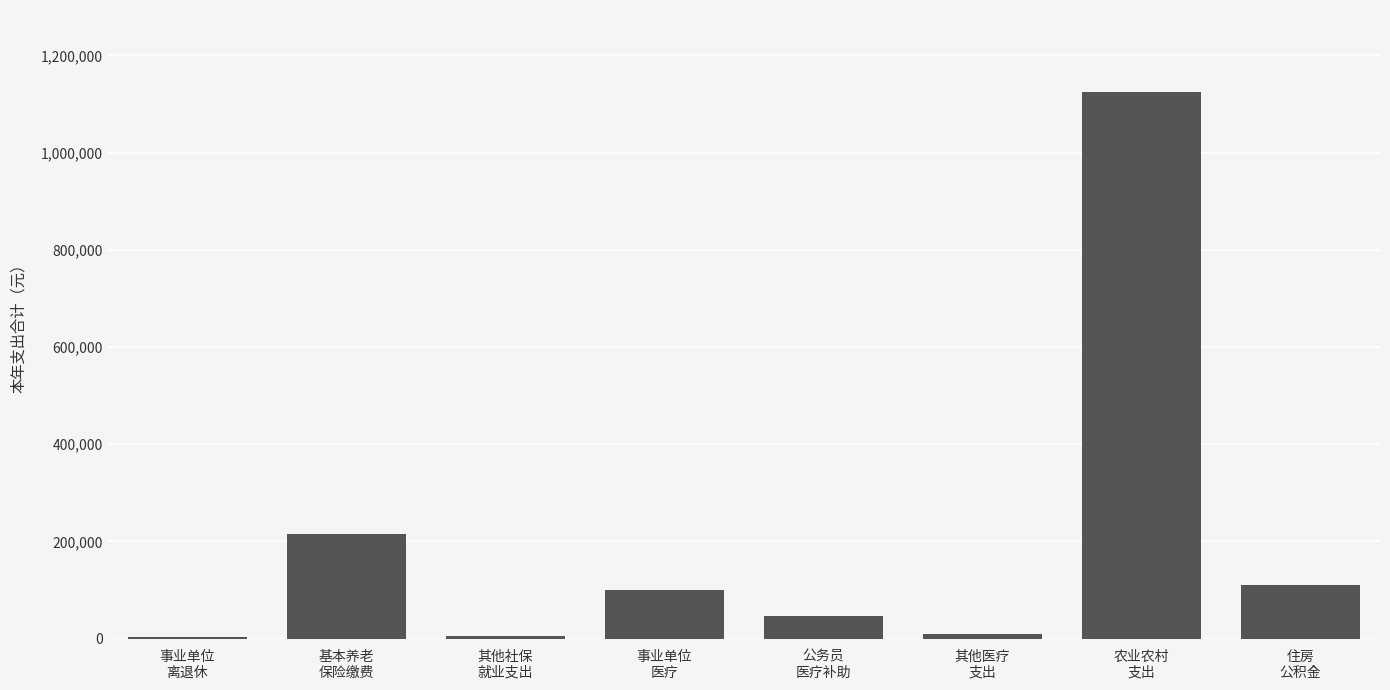

What is the greatest value displayed?

1124785.7